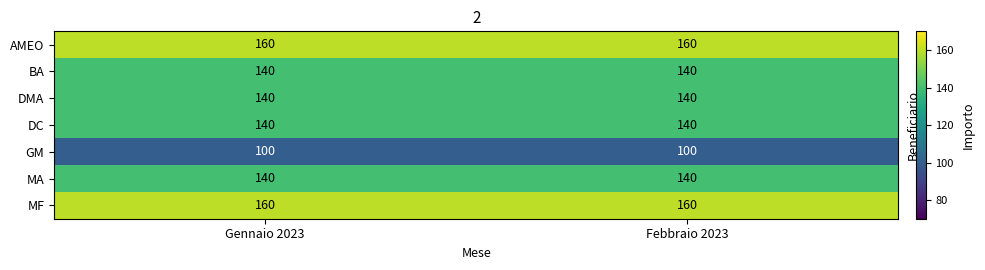

What is the sum of all AMEO values?

320